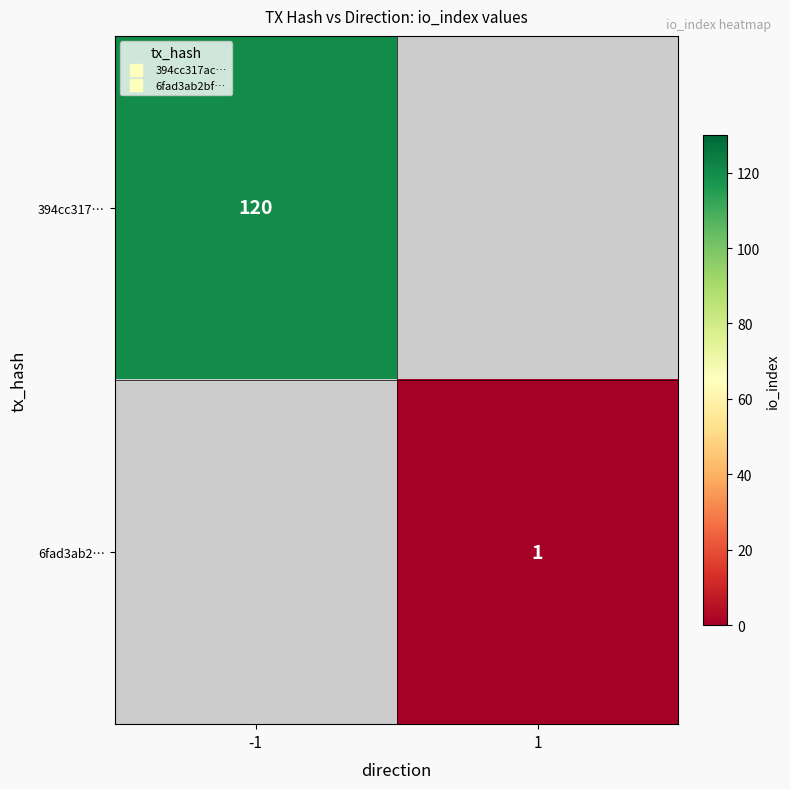

At how many categories does at least one series exceed 44?

1